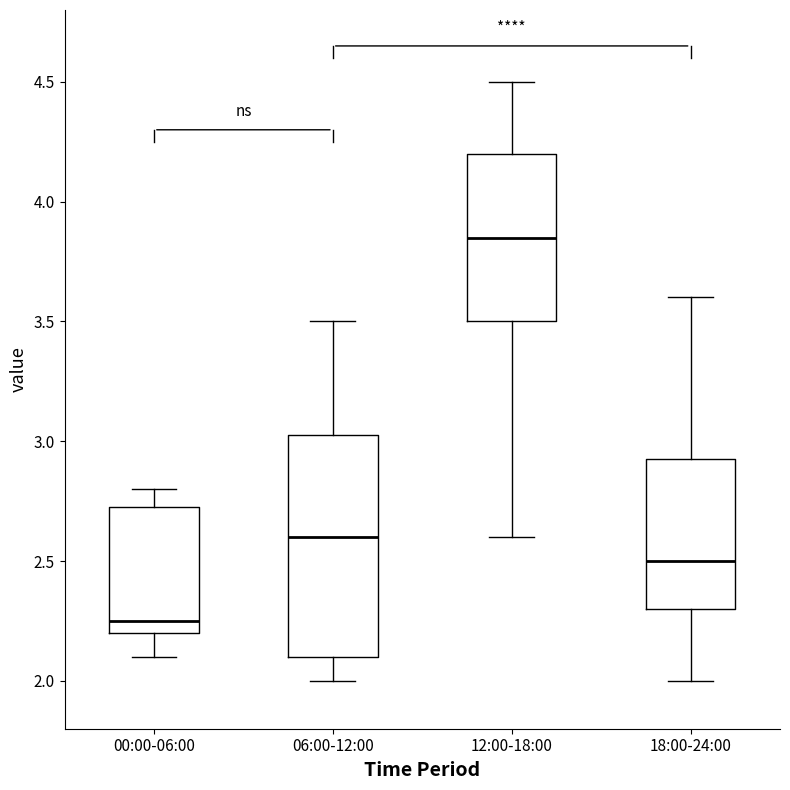

Reading left to right, read every box against the y-axis: the position of its median line, the range the box covers, and the ends of its whiskers. The values are not printed on the chart, so give them approximately, as read against the axis.

00:00-06:00: median 2.25, box 2.20 to 2.75, whiskers 2.10 to 2.80
06:00-12:00: median 2.60, box 2.10 to 3.05, whiskers 2.00 to 3.50
12:00-18:00: median 3.85, box 3.50 to 4.20, whiskers 2.60 to 4.50
18:00-24:00: median 2.50, box 2.30 to 2.95, whiskers 2.00 to 3.60